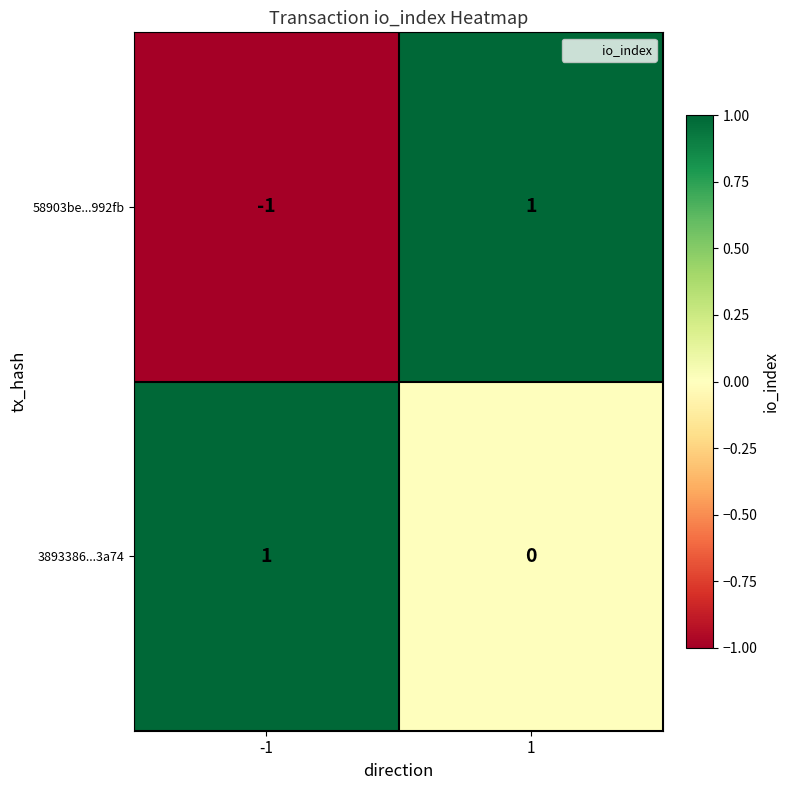

How many data points does each series have?

2